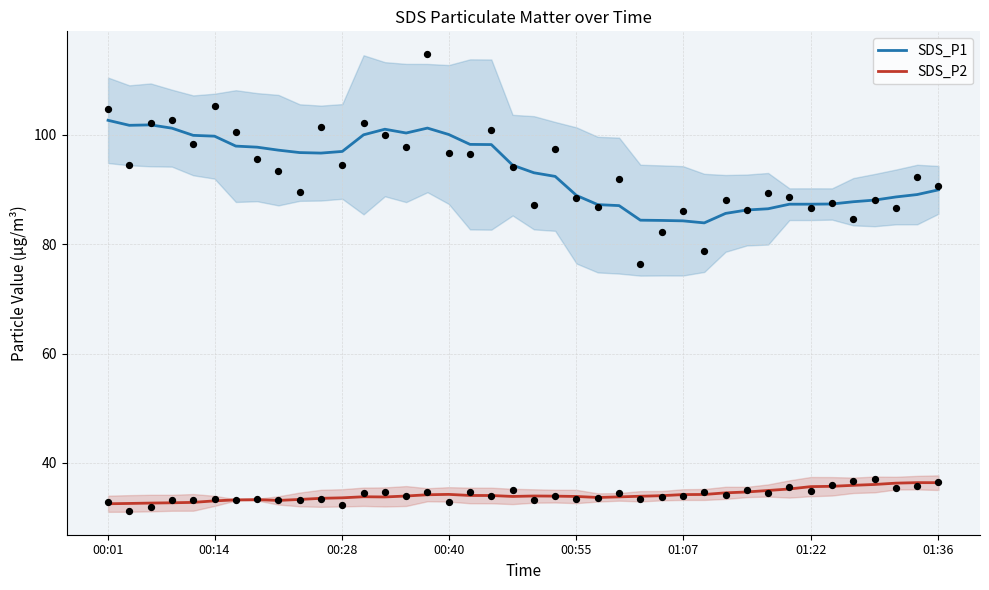

Which series has the widest spread of Y values?

SDS_P1